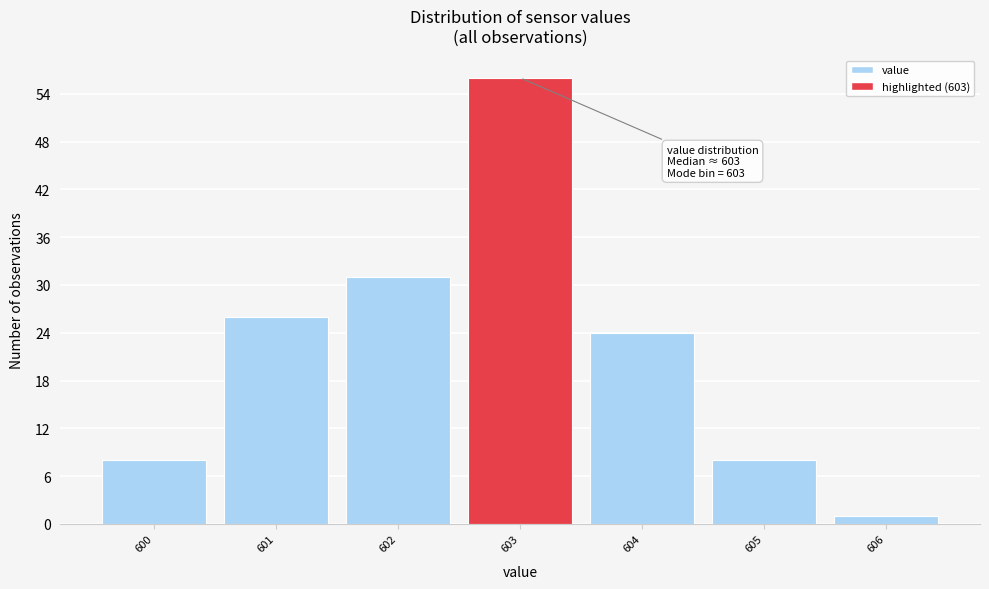

Which range on the x-axis has the tallest bar?

602.5 to 603.5